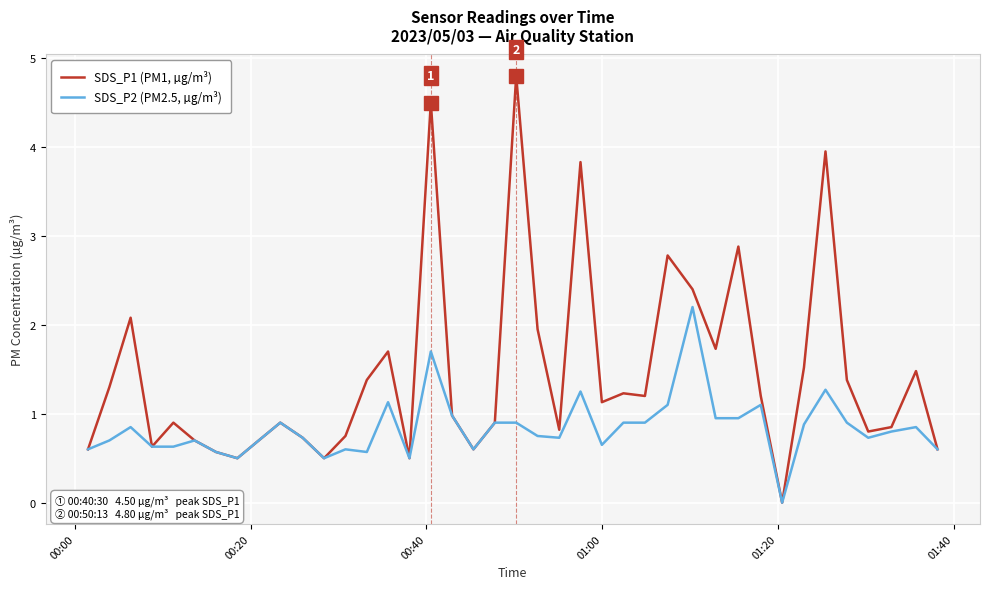

Which series has the largest range (max minus min)?

SDS_P1 (PM1, µg/m³)